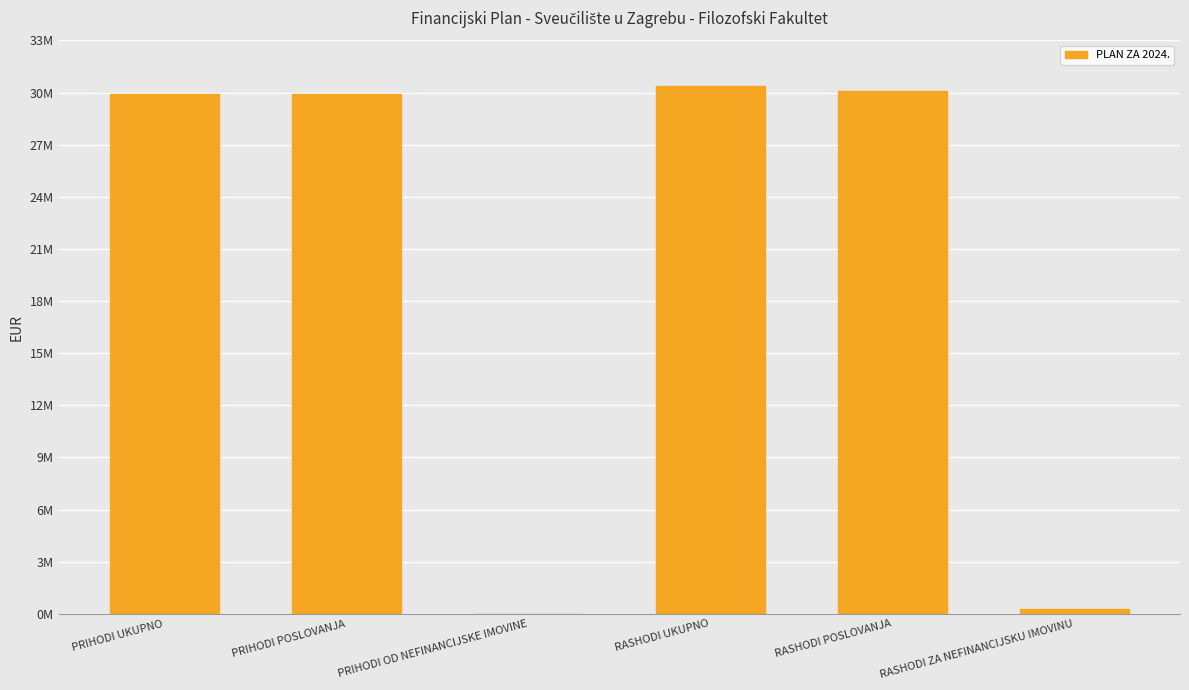

The chart shows a value of 16848168 at PRIHODI UKUPNO. True or false?

False